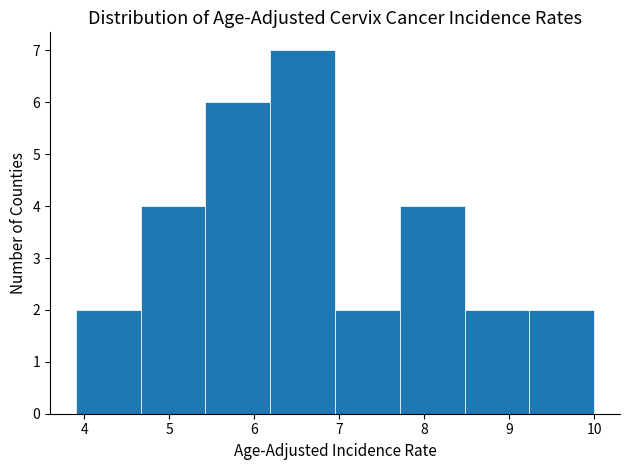

Which range on the x-axis has the tallest bar?

6.2 to 7.0